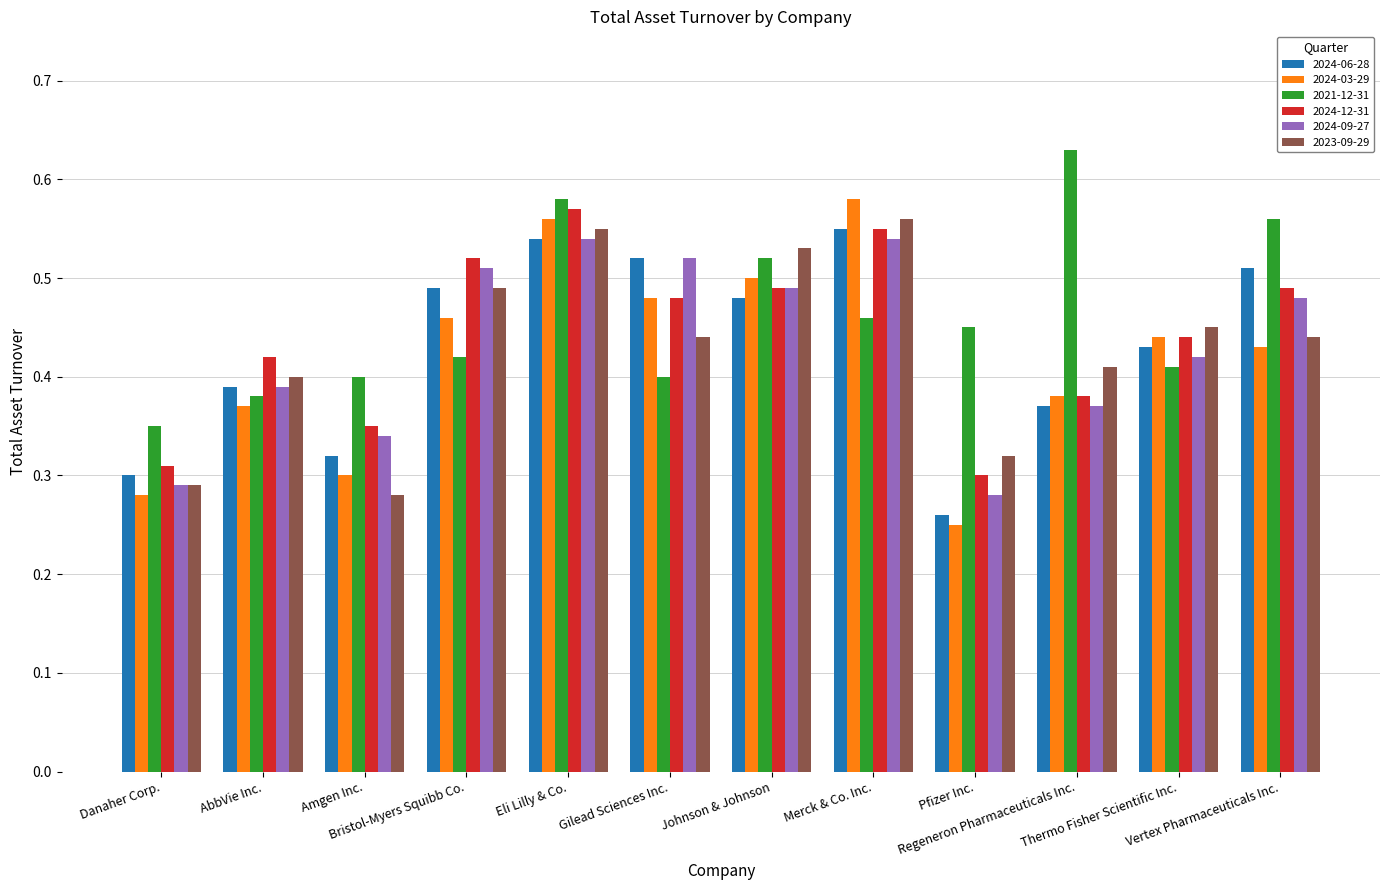

What are all the series names shown in the legend?

2024-06-28, 2024-03-29, 2021-12-31, 2024-12-31, 2024-09-27, 2023-09-29